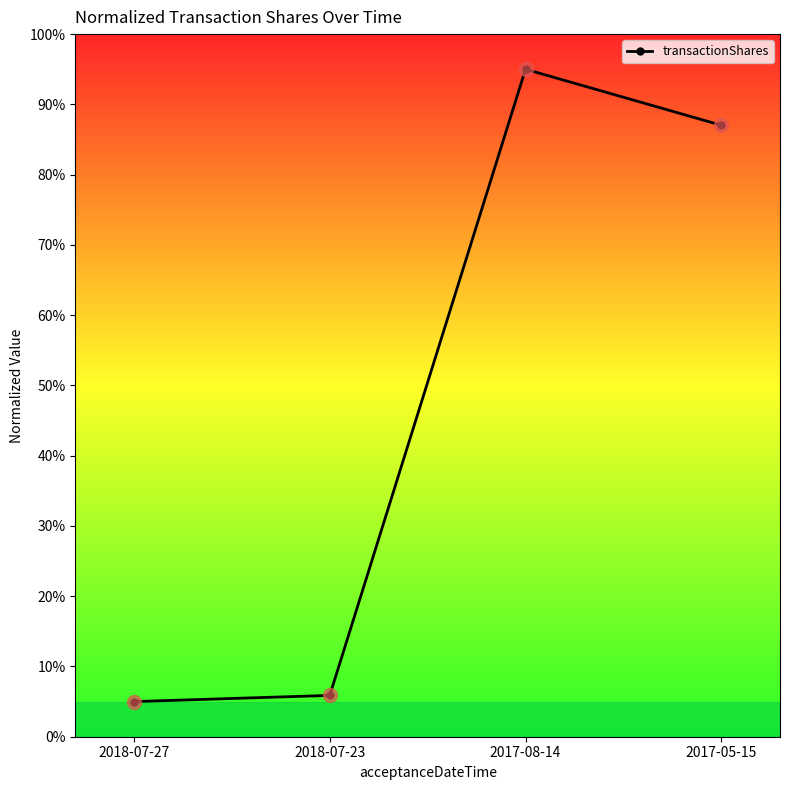

Reading left to right, transcribe all the data shown in this chart.

5.0	5.9	95.0	87.0